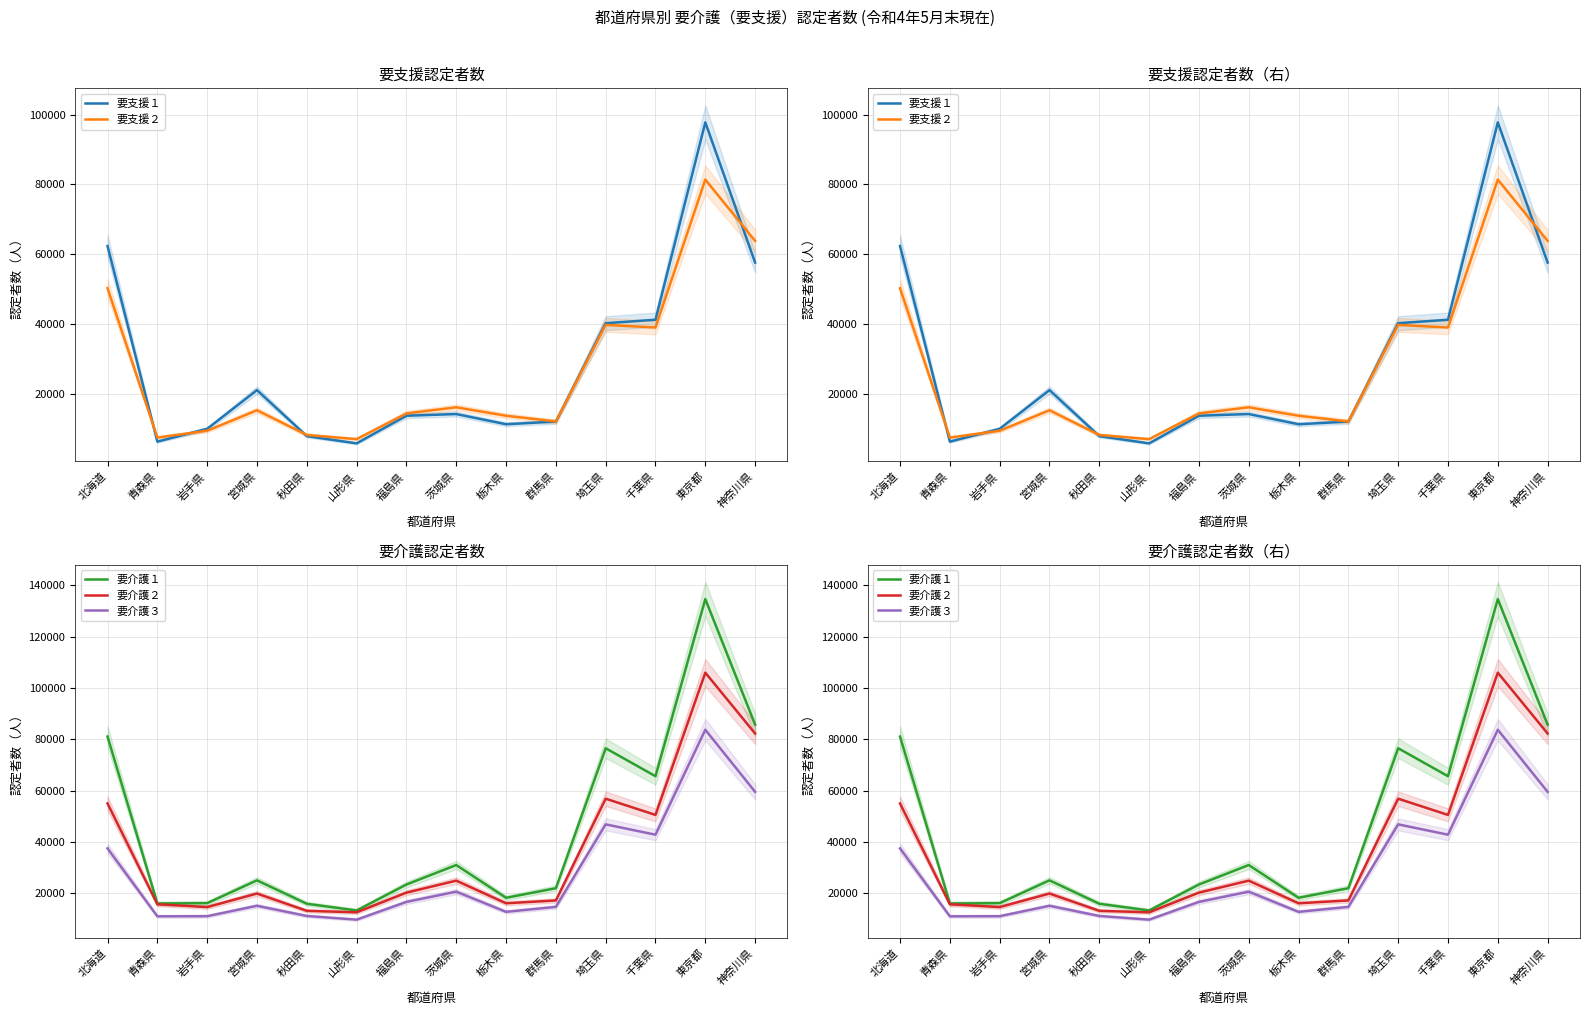

Where is 要介護１ nearest to the value 73969?

埼玉県